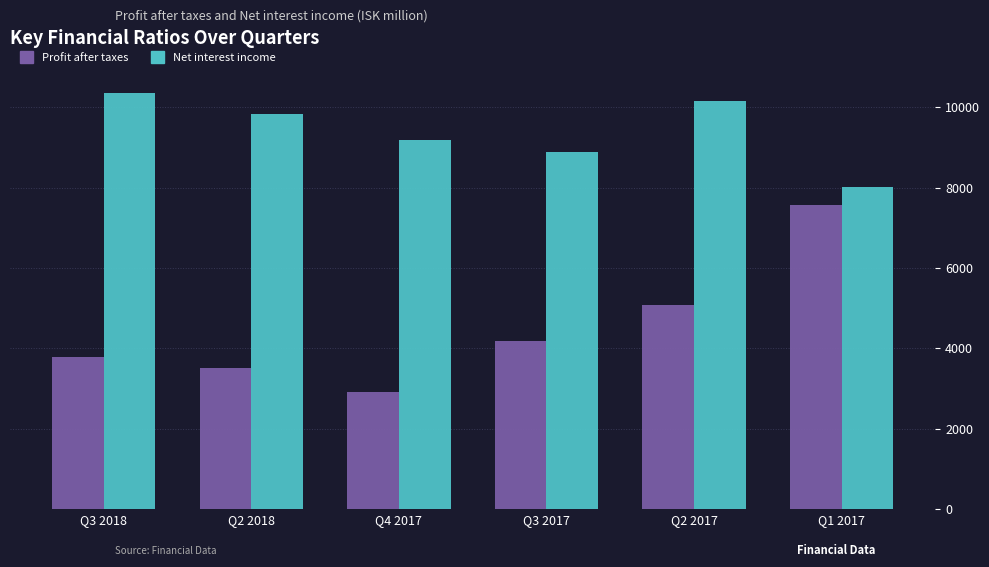

What is the label of the 3rd bar from the right?

Q3 2017